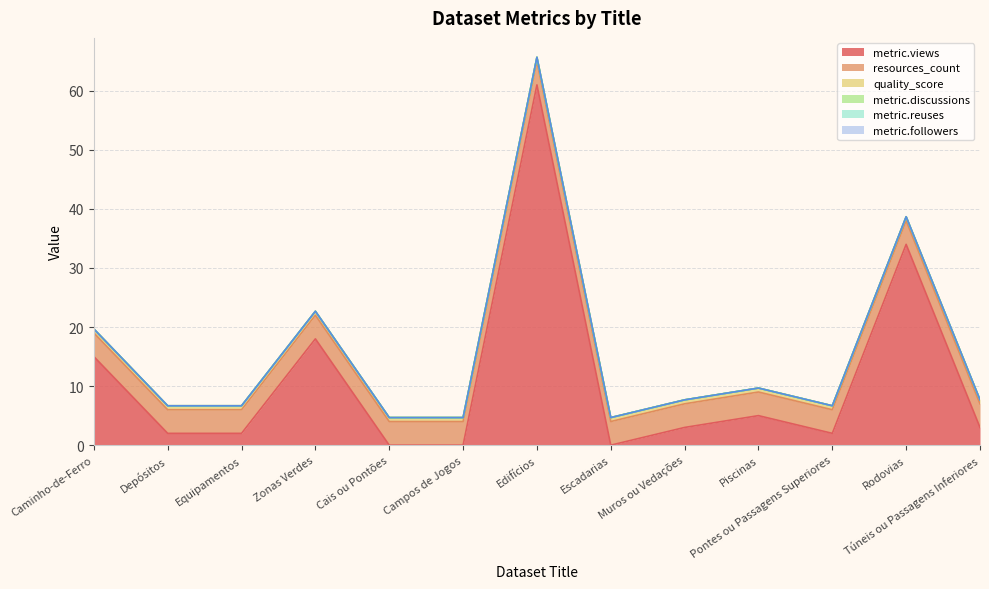

True or false: metric.reuses and resources_count intersect in this chart.

False